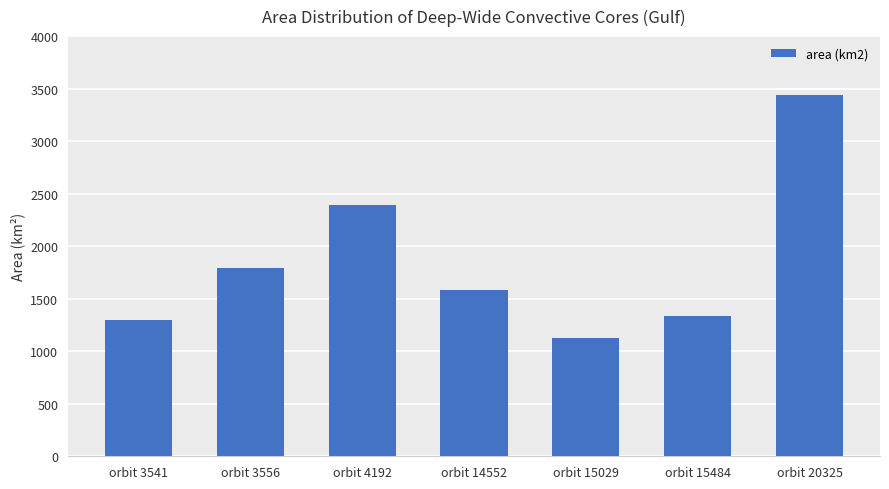

How many values are below 1584?

3